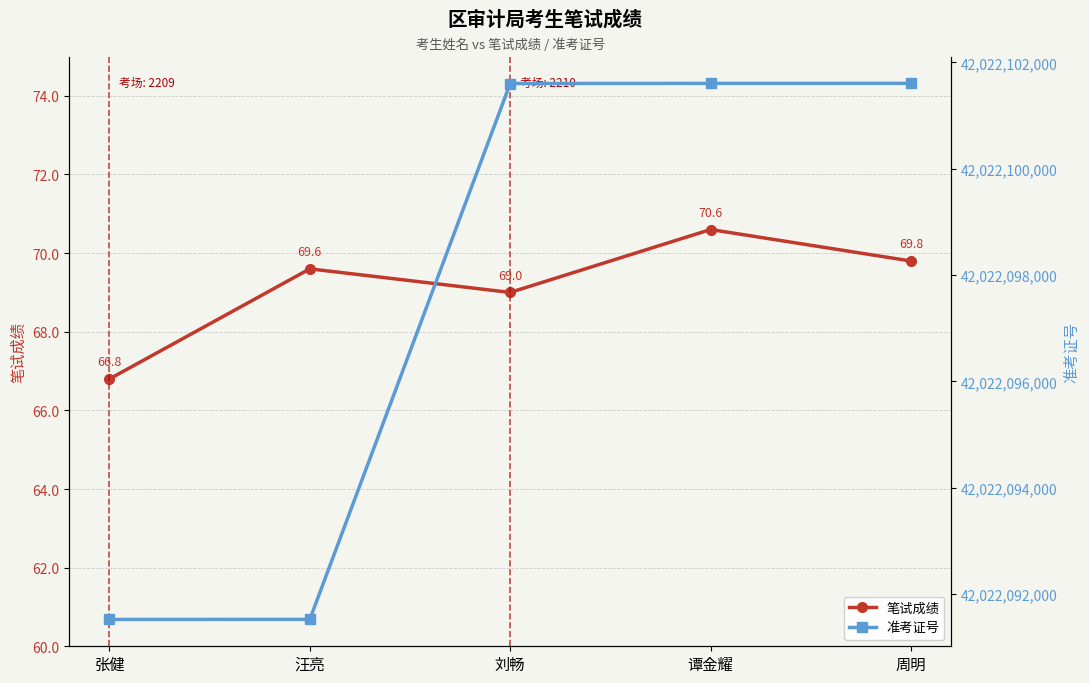

Is the value of 笔试成绩 at 谭金耀 greater than the value of 准考证号 at 谭金耀?

No